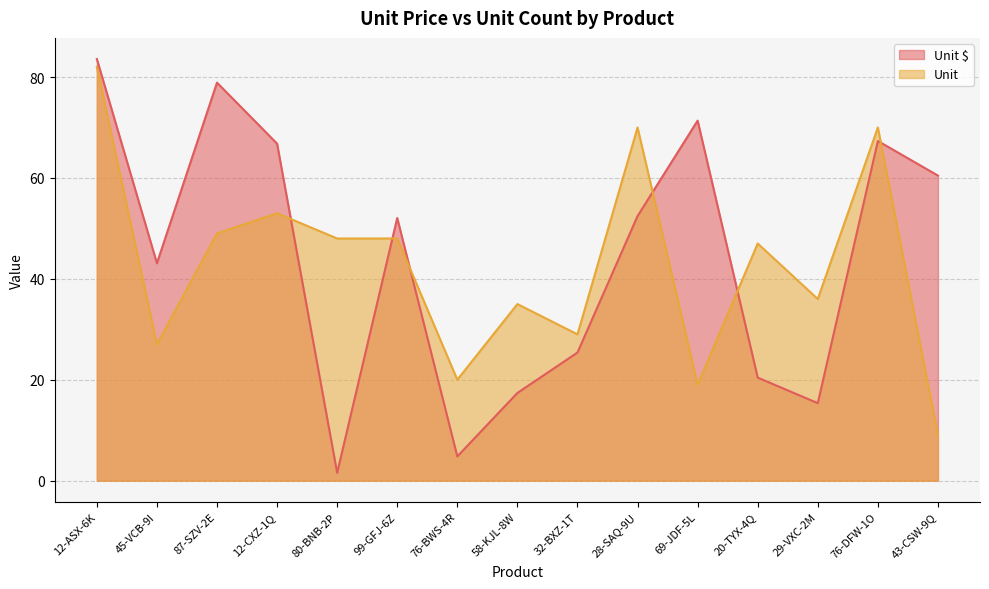

Is the value of Unit at 69-JDF-5L greater than the value of Unit $ at 76-DFW-1O?

No